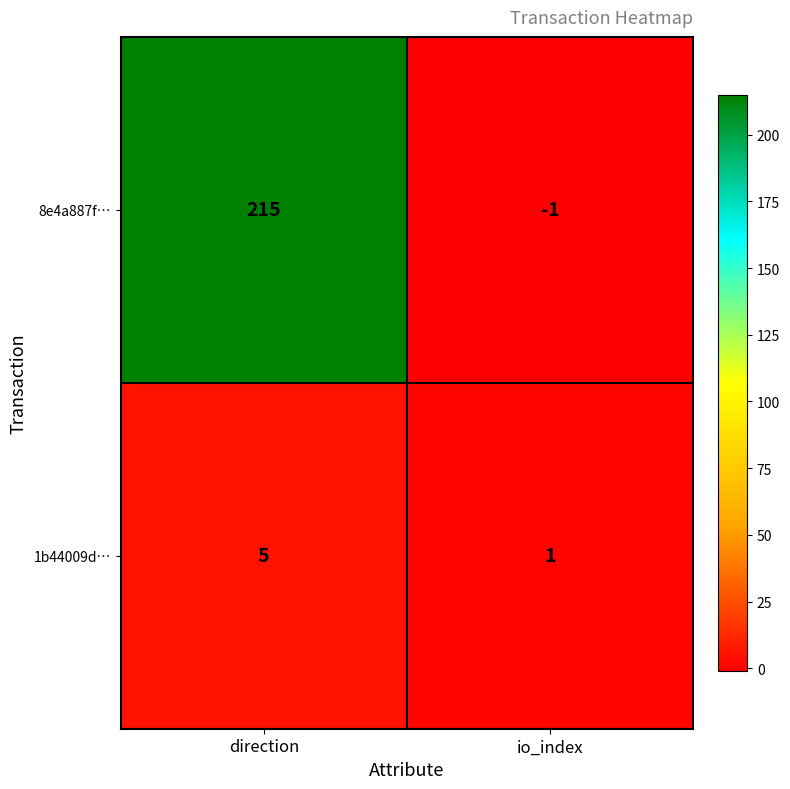

Between direction and io_index, which series saw the biggest shift?

8e4a887f…